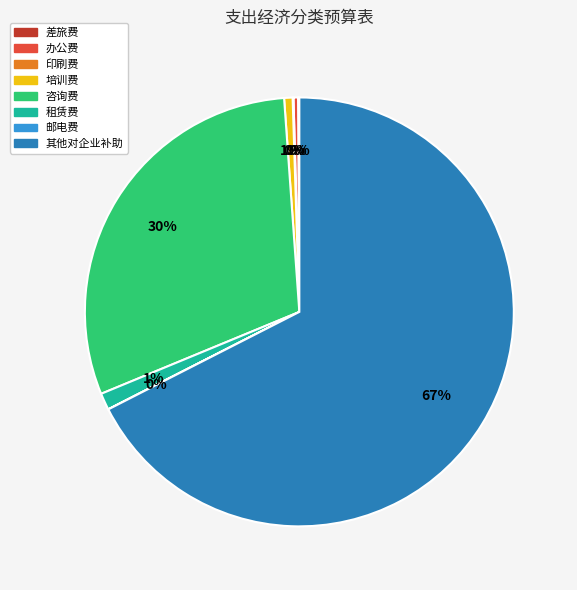

Which has a higher value, 办公费 or 其他对企业补助?

其他对企业补助